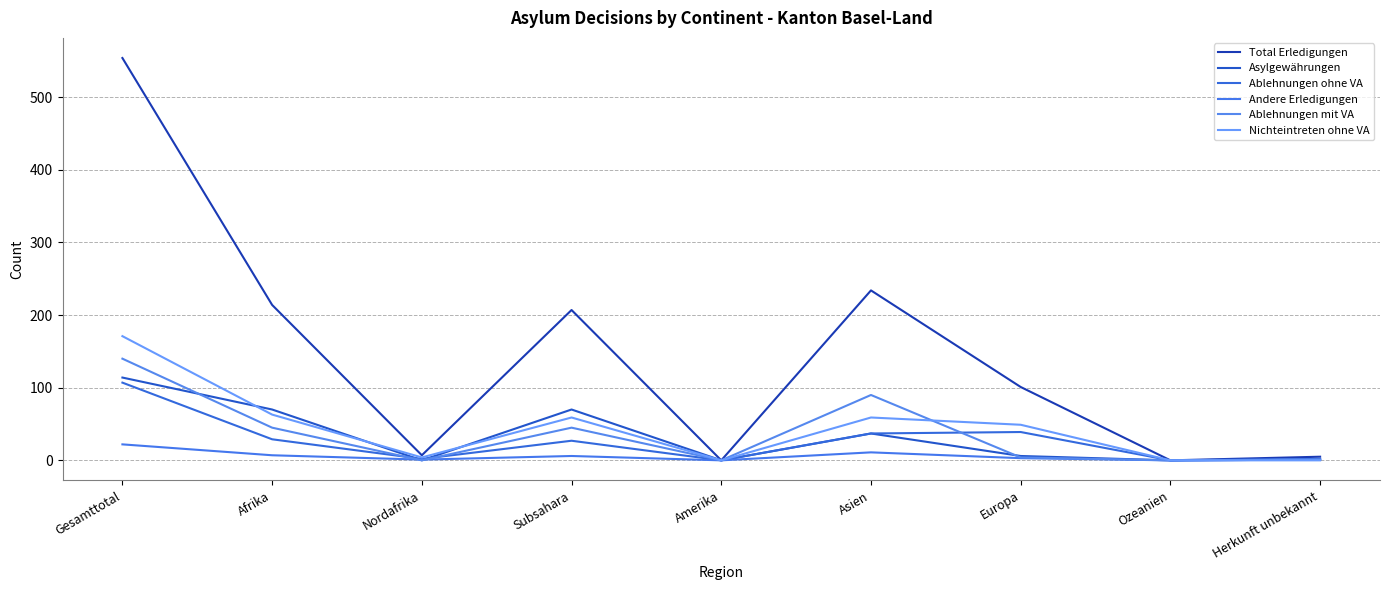

What is the label of the 7th point from the right?

Nordafrika